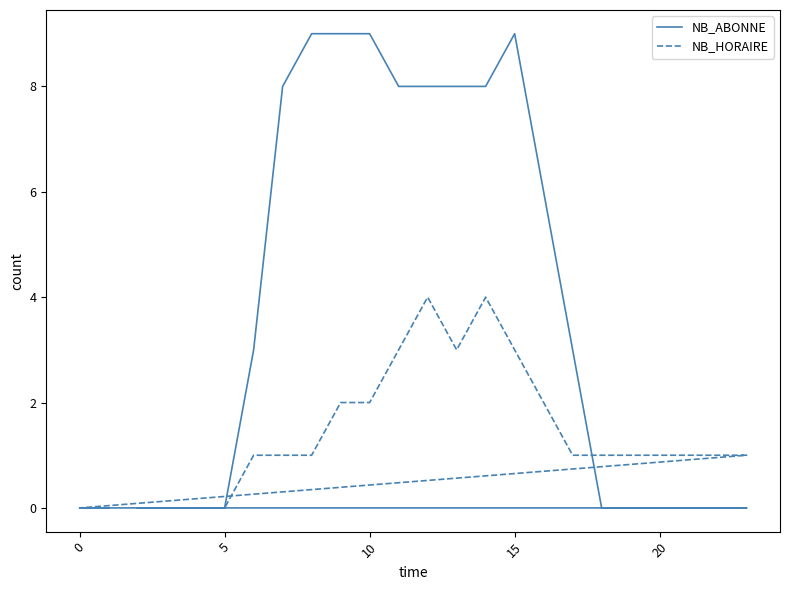

How many categories are shown in the chart?

24